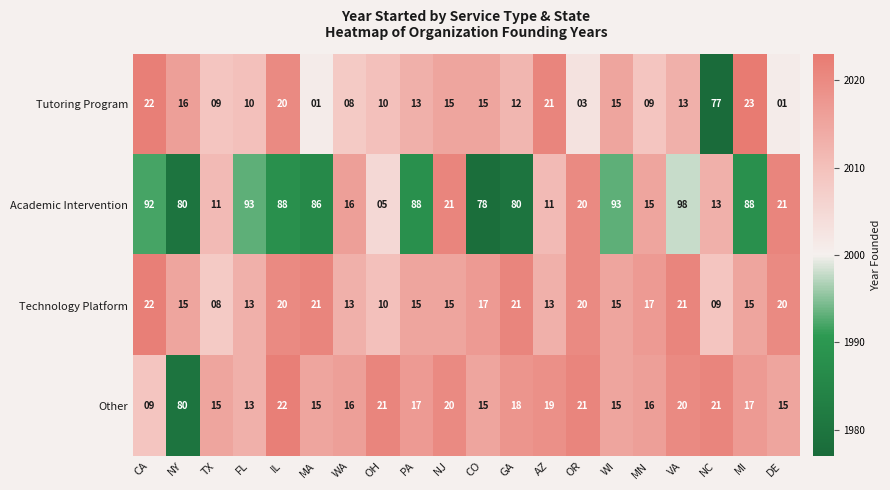

Between WA and MN, which series saw the biggest shift?

Technology Platform